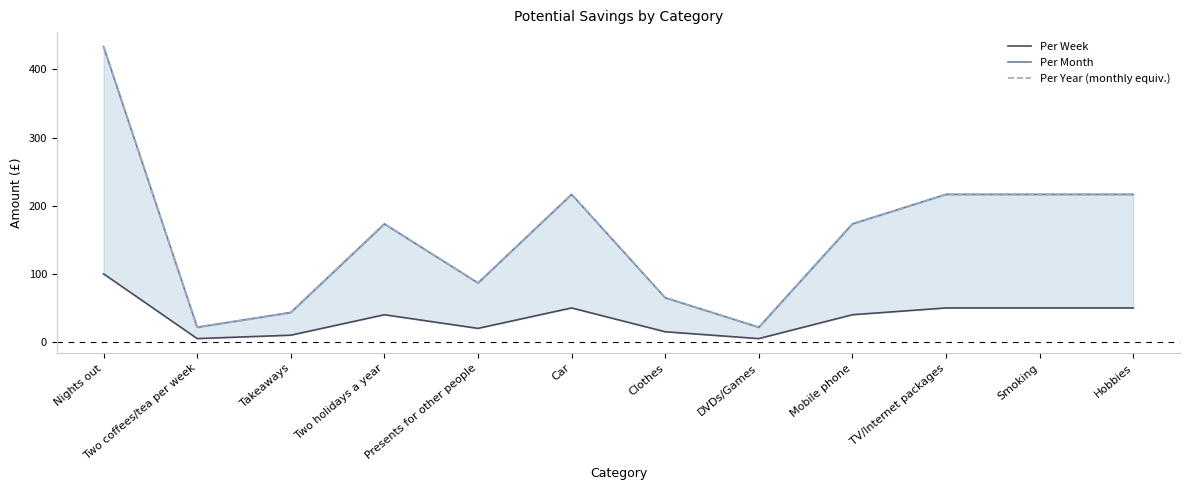

What is the value of the Per Year (monthly equiv.) point at the 1st from the left?

433.3